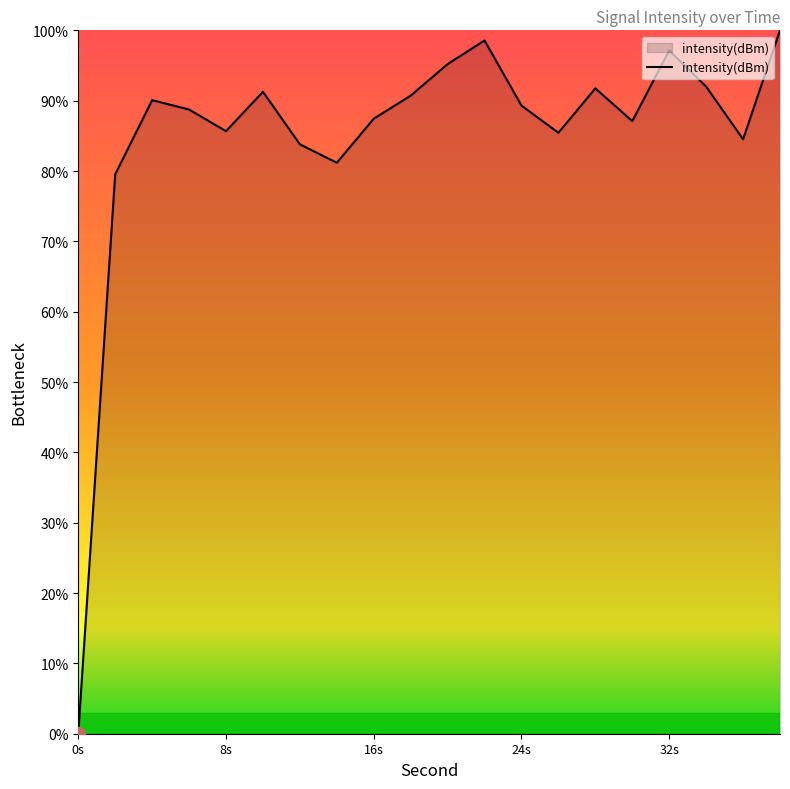

What is the difference between the maximum and minimum values?

100.0